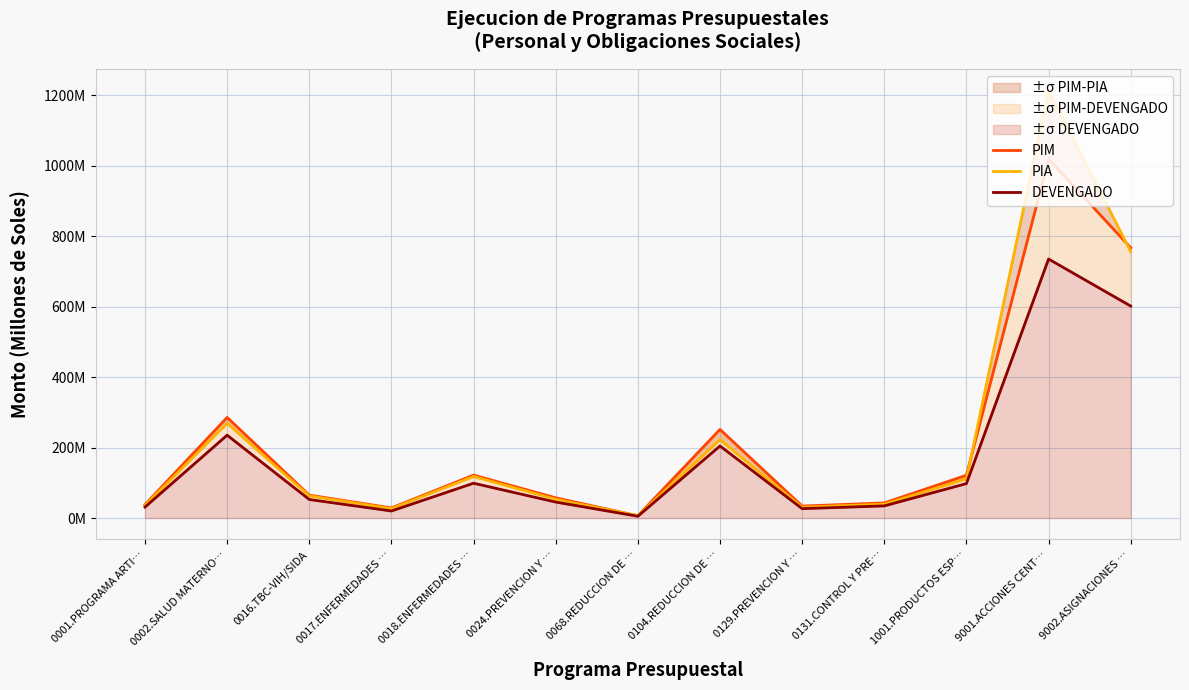

Reading left to right, extract all data points from this chart.

PIM: 0001.PROGRAMA ARTI…=38.1	0002.SALUD MATERNO…=285.8	0016.TBC-VIH/SIDA=65.2	0017.ENFERMEDADES …=28.9	0018.ENFERMEDADES …=122.0	0024.PREVENCION Y …=57.5	0068.REDUCCION DE …=6.4	0104.REDUCCION DE …=251.7	0129.PREVENCION Y …=34.0	0131.CONTROL Y PRE…=43.0	1001.PRODUCTOS ESP…=121.5	9001.ACCIONES CENT…=1019.3	9002.ASIGNACIONES …=767.4
PIA: 0001.PROGRAMA ARTI…=36.2	0002.SALUD MATERNO…=269.1	0016.TBC-VIH/SIDA=62.8	0017.ENFERMEDADES …=27.0	0018.ENFERMEDADES …=118.1	0024.PREVENCION Y …=53.4	0068.REDUCCION DE …=6.7	0104.REDUCCION DE …=222.4	0129.PREVENCION Y …=30.8	0131.CONTROL Y PRE…=39.7	1001.PRODUCTOS ESP…=111.3	9001.ACCIONES CENT…=1214.2	9002.ASIGNACIONES …=756.4
DEVENGADO: 0001.PROGRAMA ARTI…=31.2	0002.SALUD MATERNO…=235.3	0016.TBC-VIH/SIDA=52.7	0017.ENFERMEDADES …=20.1	0018.ENFERMEDADES …=98.9	0024.PREVENCION Y …=45.4	0068.REDUCCION DE …=5.2	0104.REDUCCION DE …=204.7	0129.PREVENCION Y …=26.7	0131.CONTROL Y PRE…=34.6	1001.PRODUCTOS ESP…=97.9	9001.ACCIONES CENT…=735.4	9002.ASIGNACIONES …=601.8